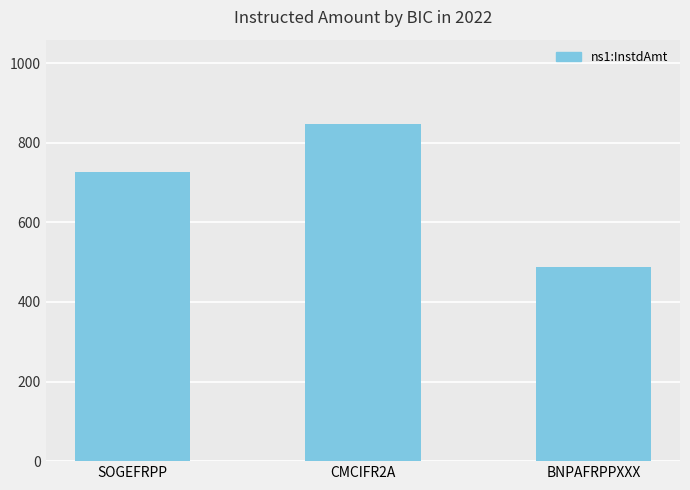

Where is the data nearest to the value 668?

SOGEFRPP